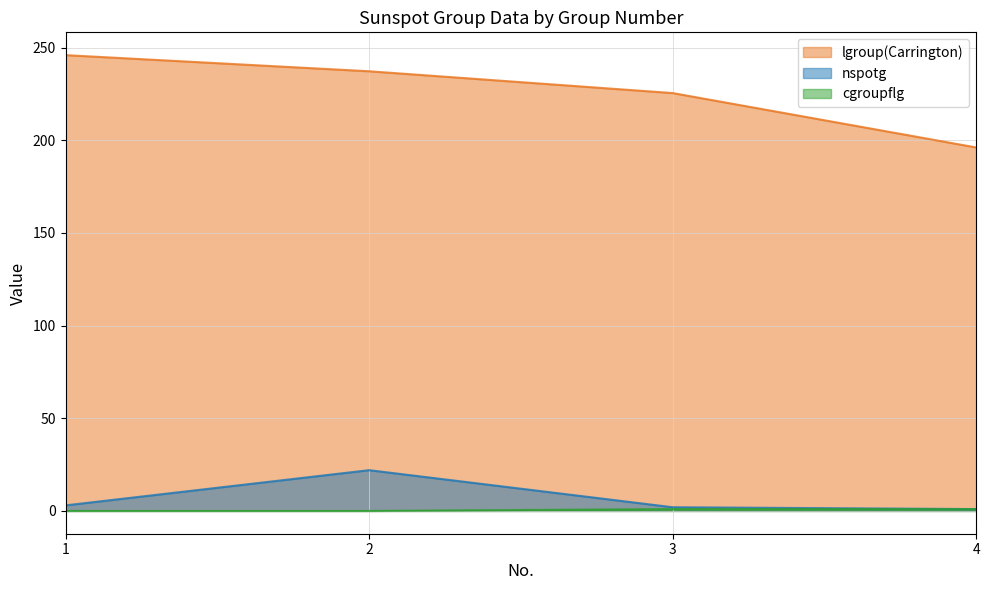

Reading left to right, what are all the values shown in this chart?

lgroup(Carrington): 246.0	237.2	225.5	196.1
nspotg: 3.0	22.0	2.0	1.0
cgroupflg: 0.0	0.0	1.0	1.0